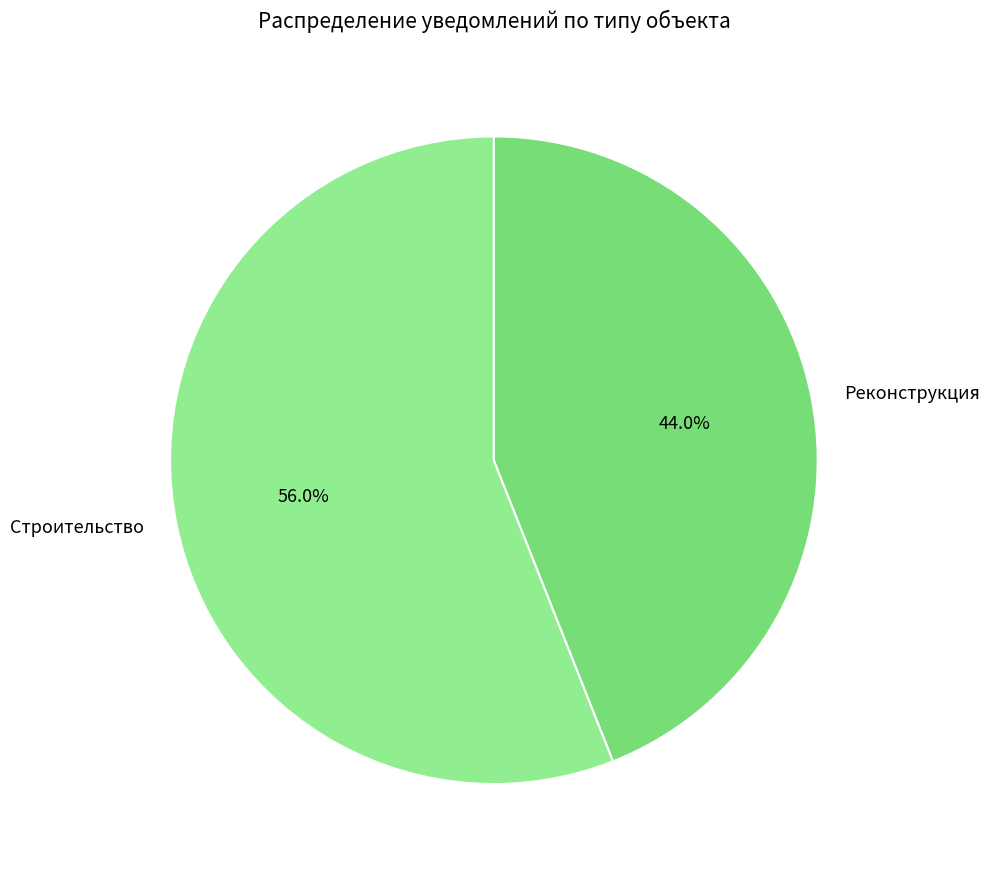

To the nearest percent, what portion does Строительство represent?

56%